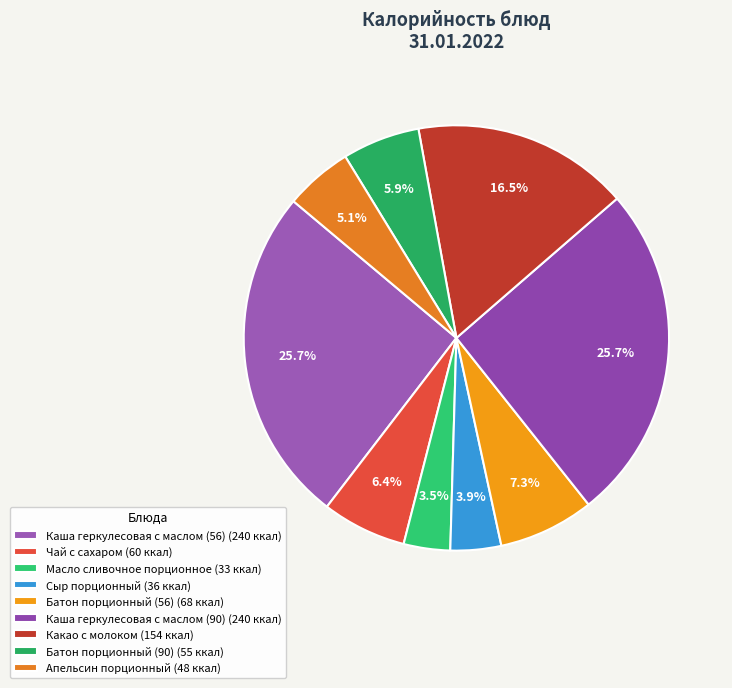

How many segments does this pie chart have?

9